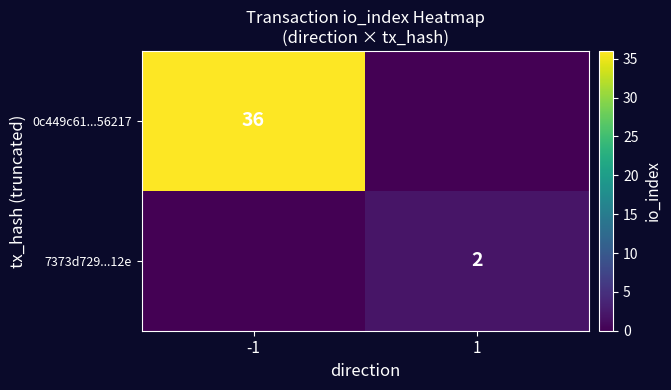

Is it true that 7373d729...12e equals 3 at 1?

False